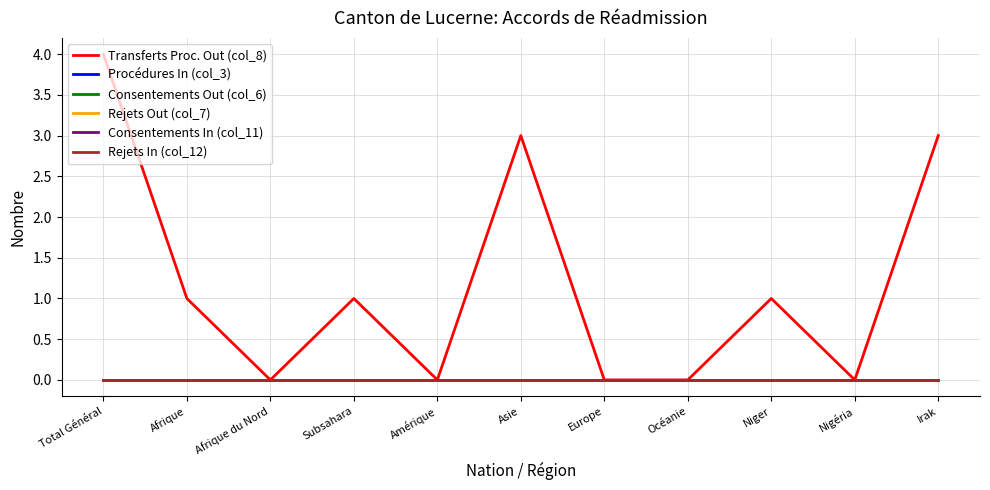

True or false: Rejets In (col_12) and Consentements In (col_11) intersect in this chart.

False